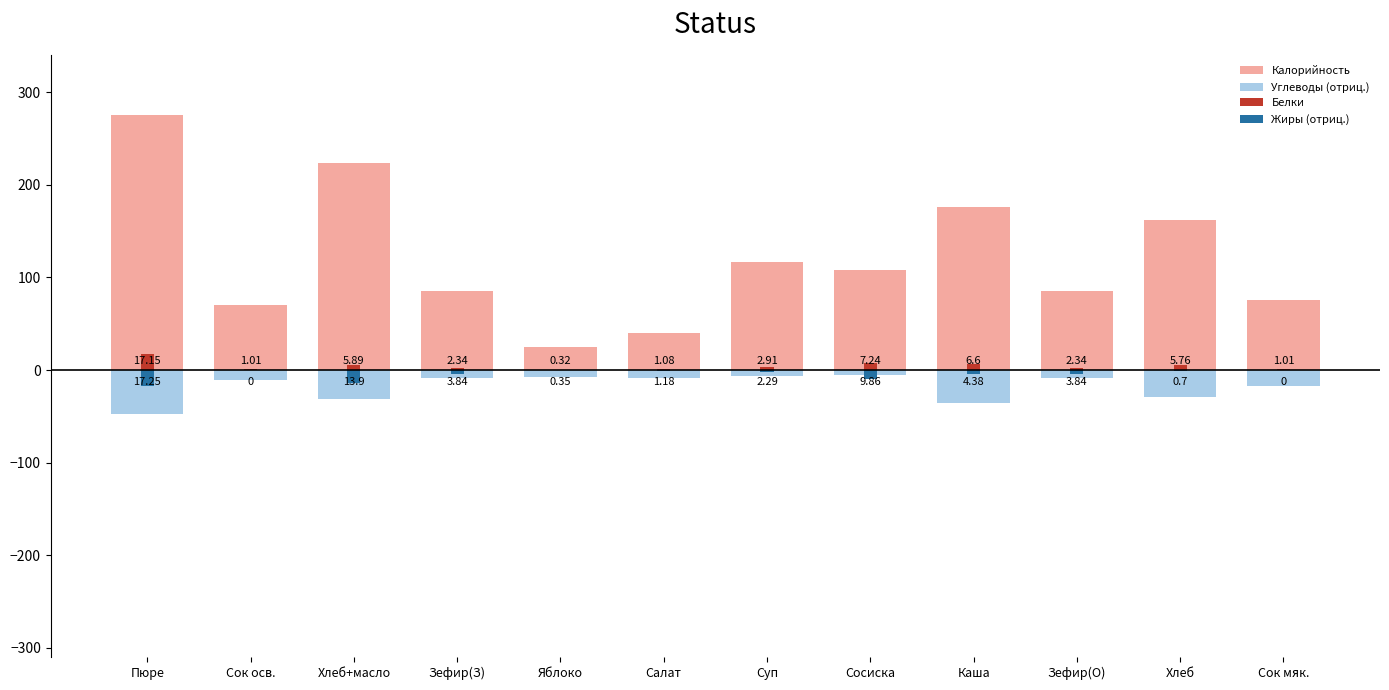

Does the chart contain any negative values?

Yes